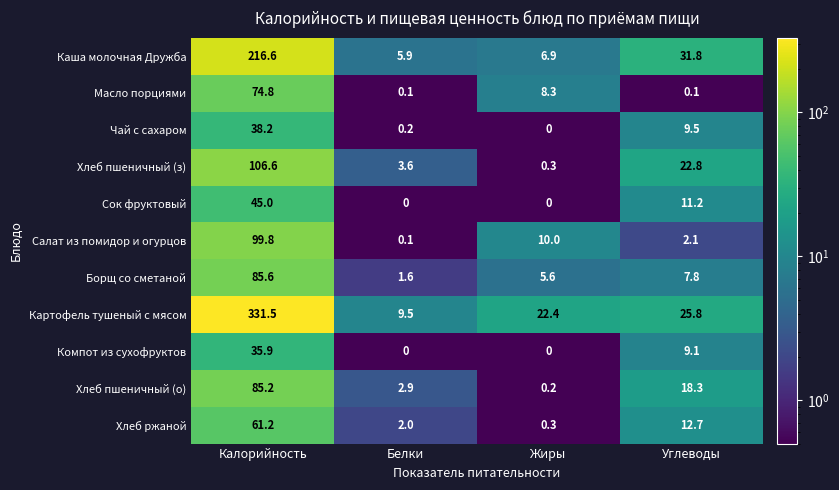

Count the number of categories in the chart.

4